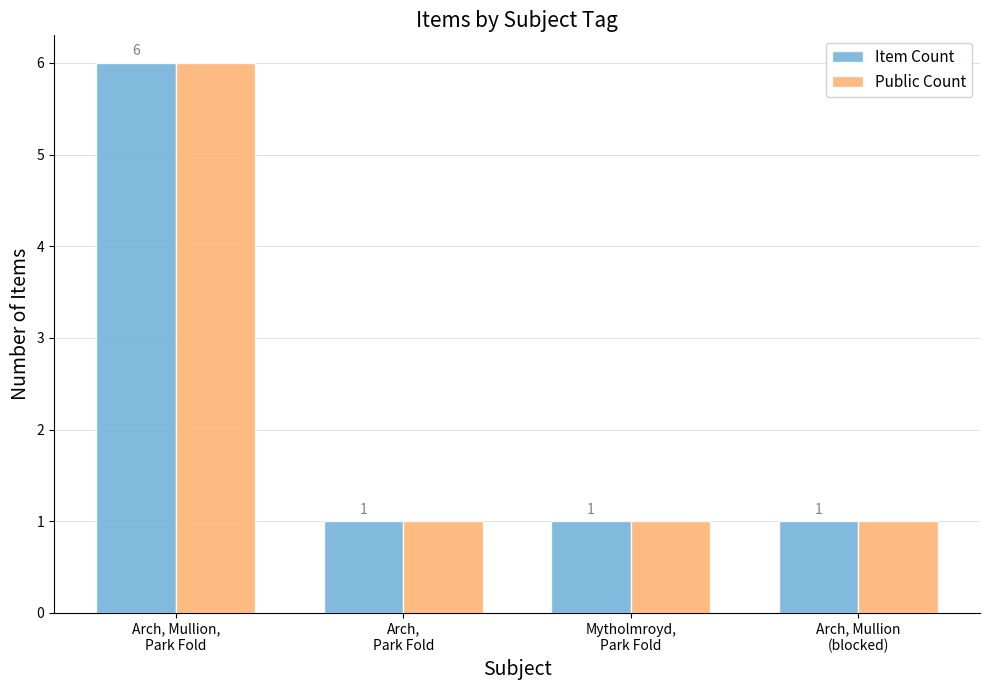

What position from the left is Arch, Mullion
(blocked)?

4